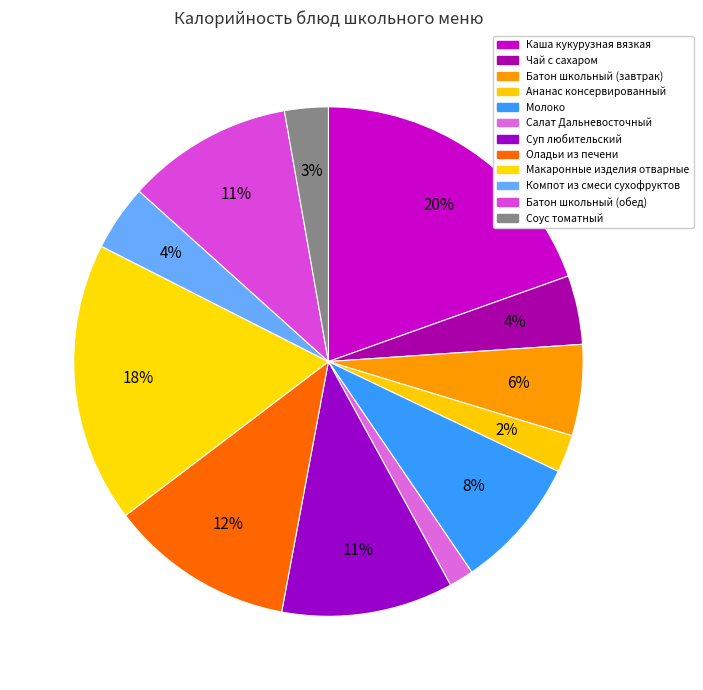

Combined, what portion of the pie is Каша кукурузная вязкая and Суп любительский?

30.4%